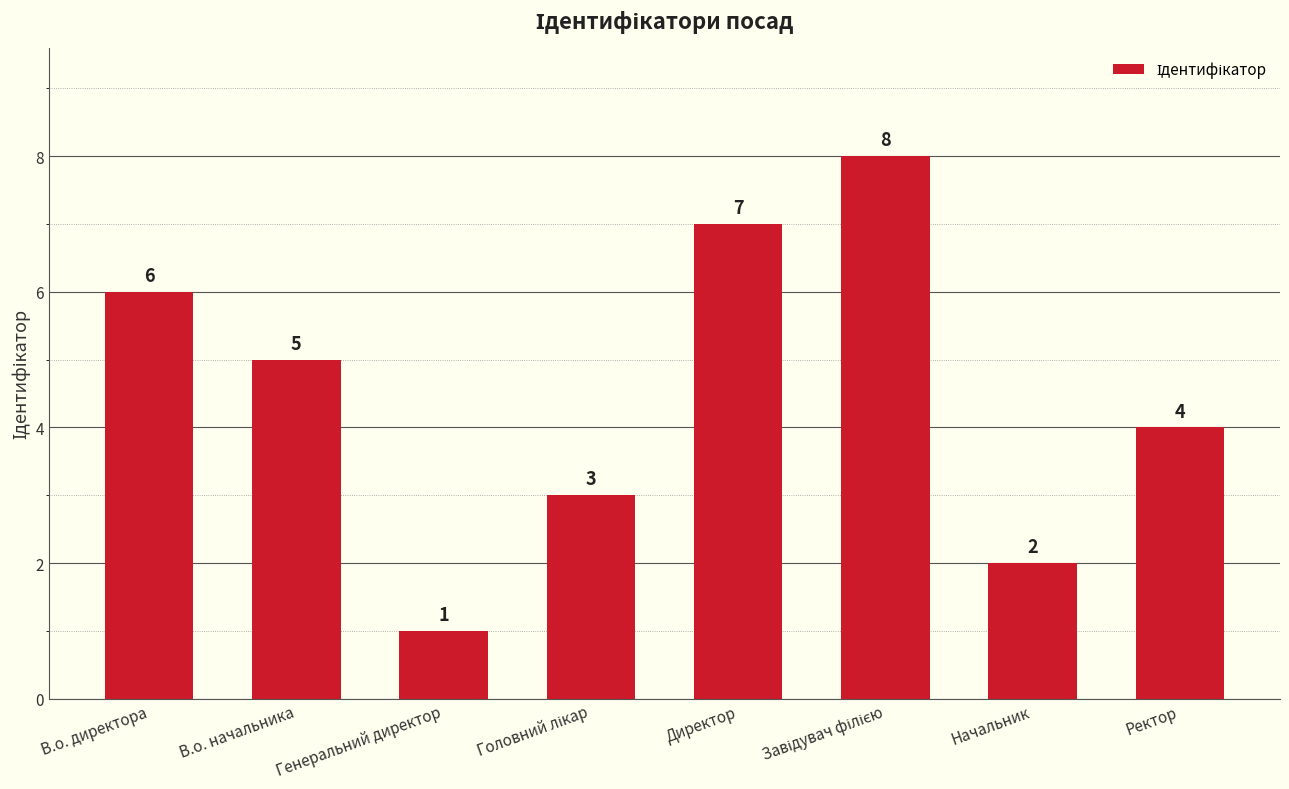

How many values are below 5?

4